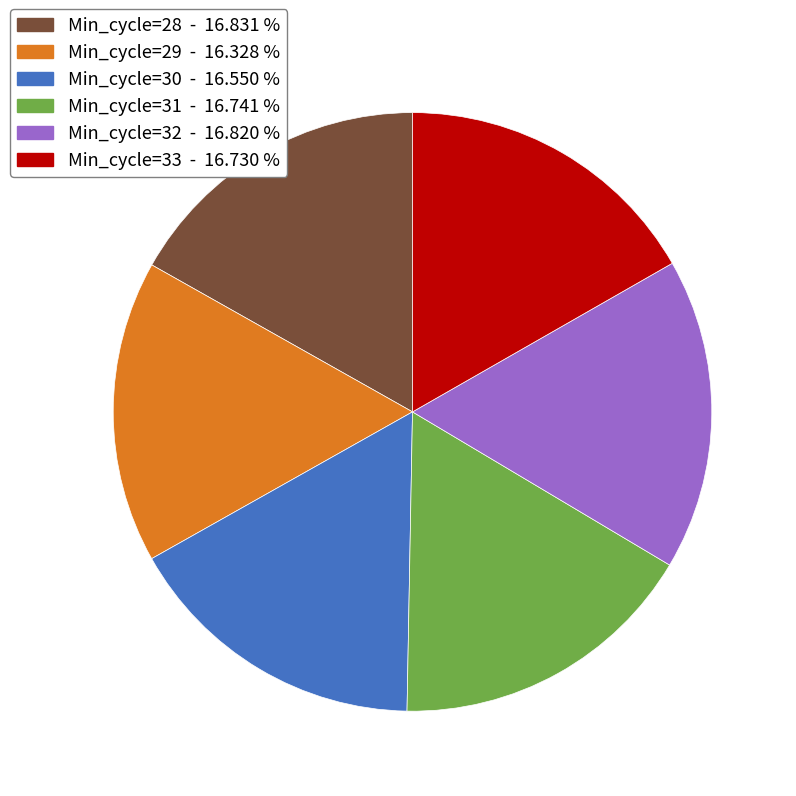

Combined, do Min_cycle=29 and Min_cycle=31 account for over 50%?

No